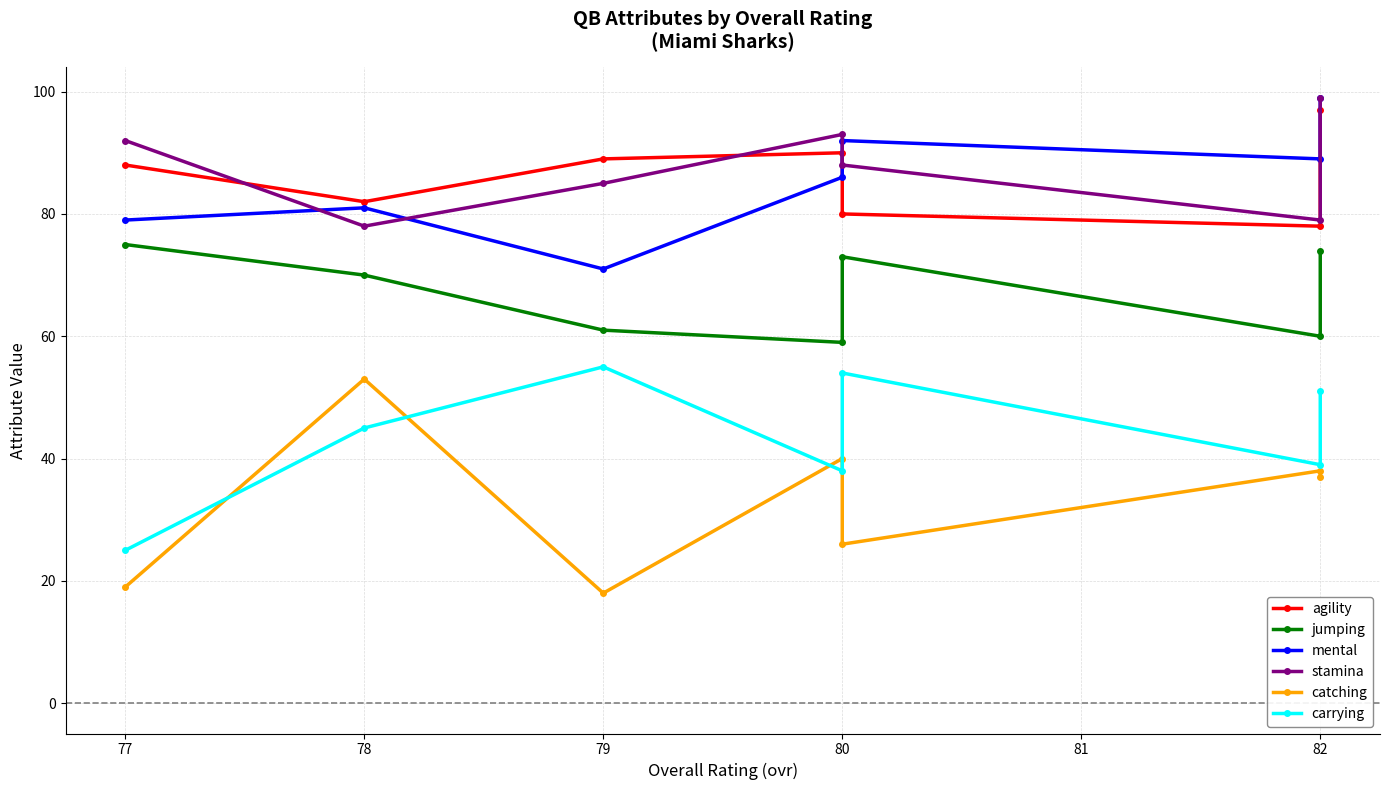

Is it true that agility equals 154 at 80?

False